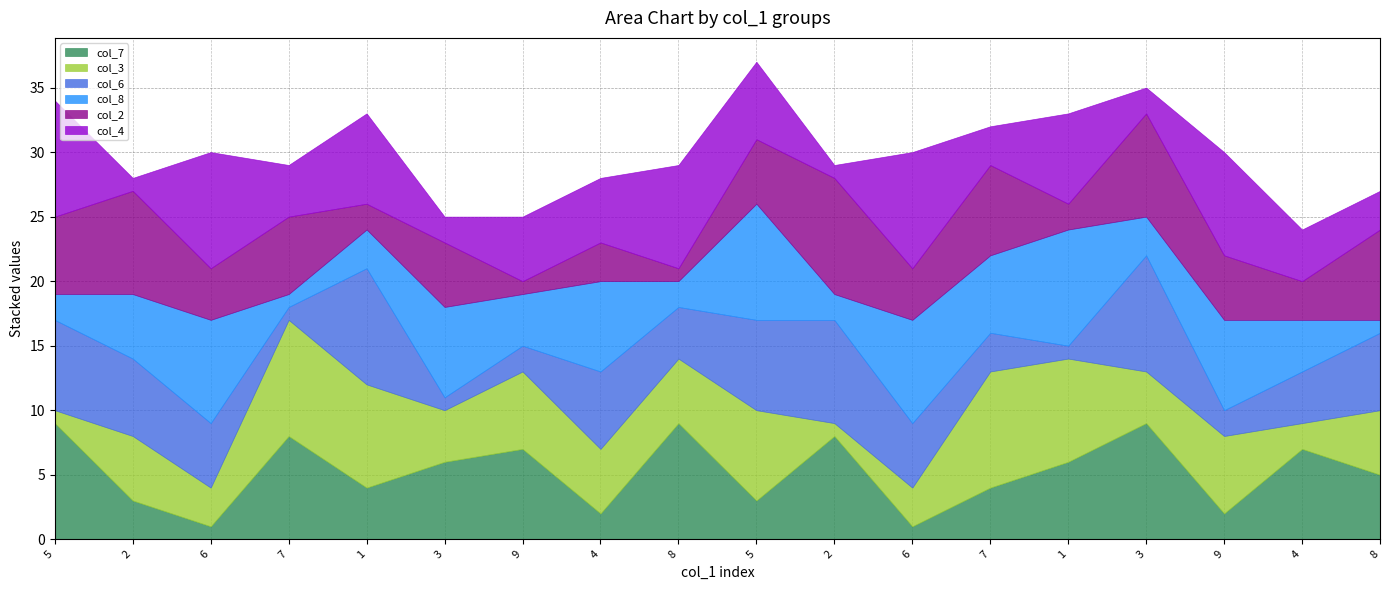

Which category has the highest value in the col_3 series?

7